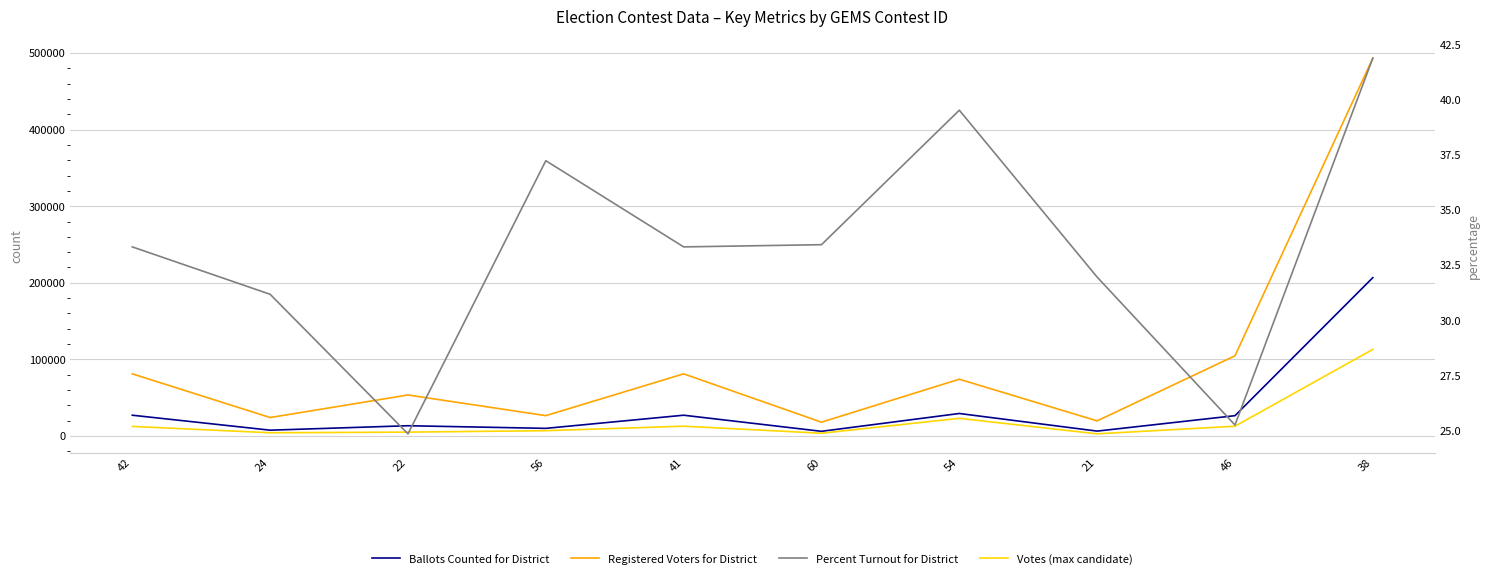

The Ballots Counted for District series shows 45840.3 at 42. True or false?

False